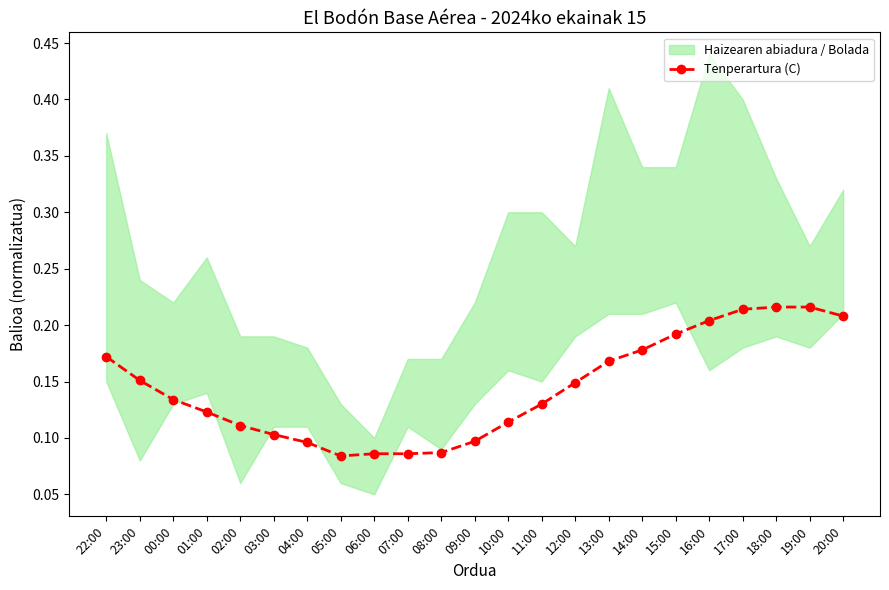

True or false: Tenperartura (C) has a value of 0.2 at 02:00.

False